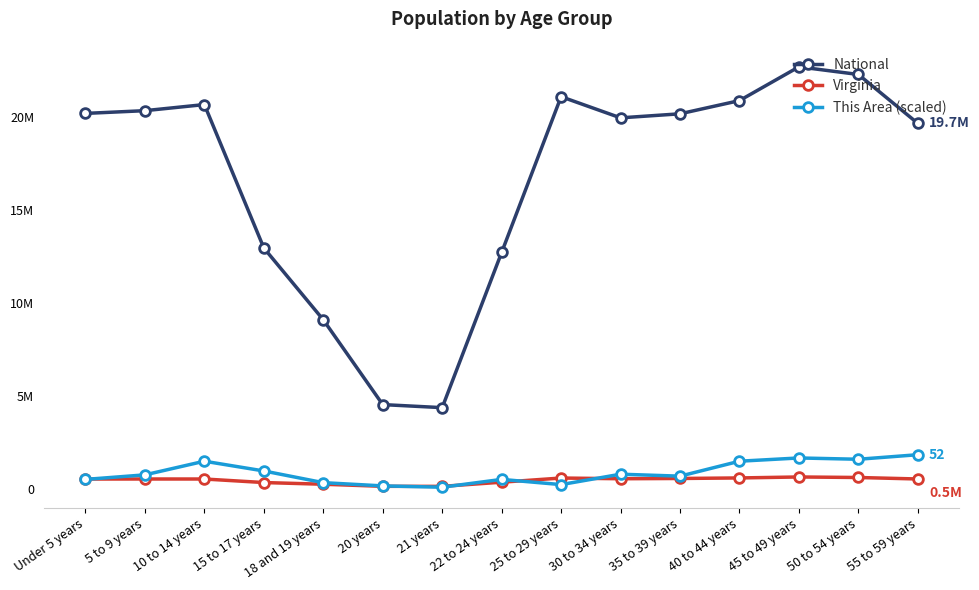

True or false: Virginia has more than 2 interior local peaks.

True